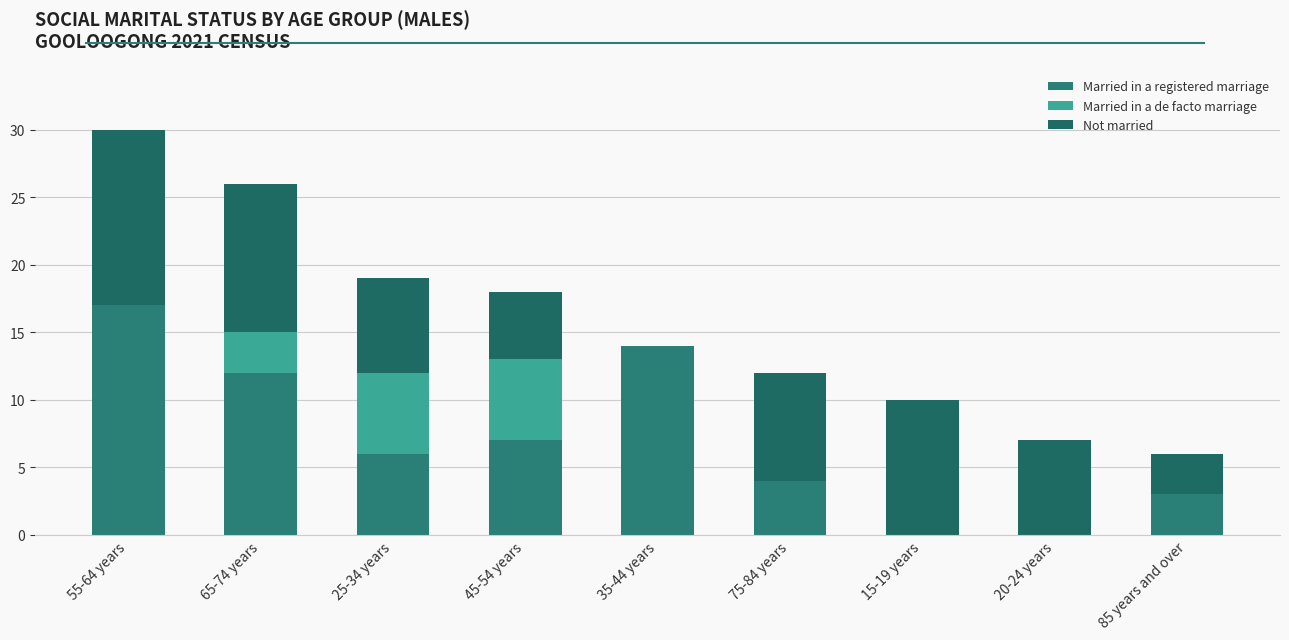

Rank the series by their maximum value, from lowest to highest.

Married in a de facto marriage, Not married, Married in a registered marriage